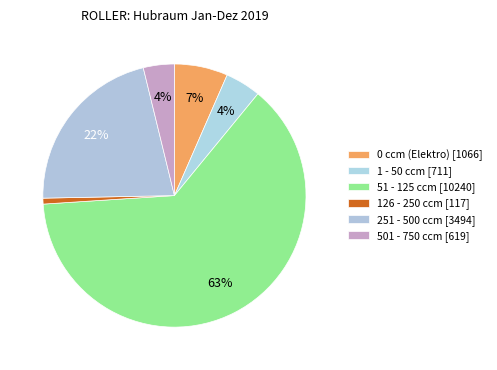

Count the number of slices in the pie.

6